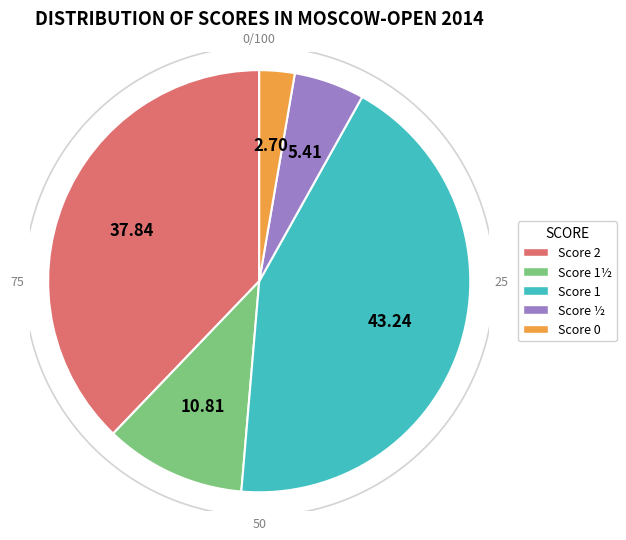

Does any single category account for the majority?

No